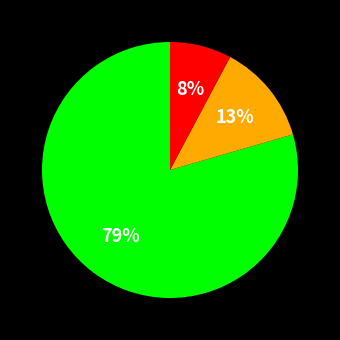

To the nearest percent, what is the average slice percentage?

33%